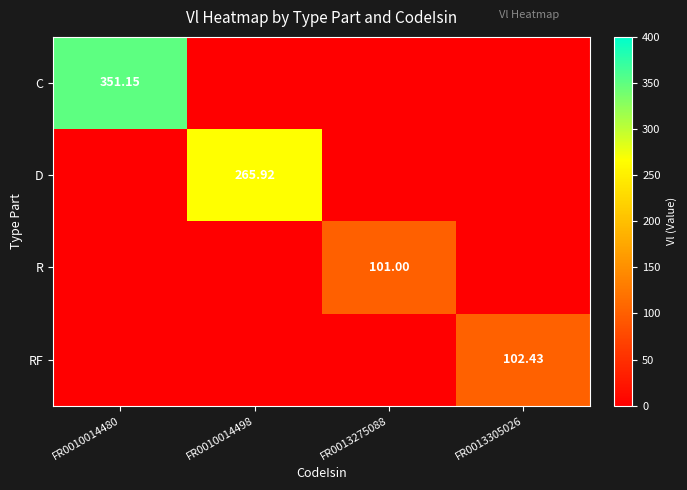

True or false: D has a value of 0.0 at FR0013305026.

True